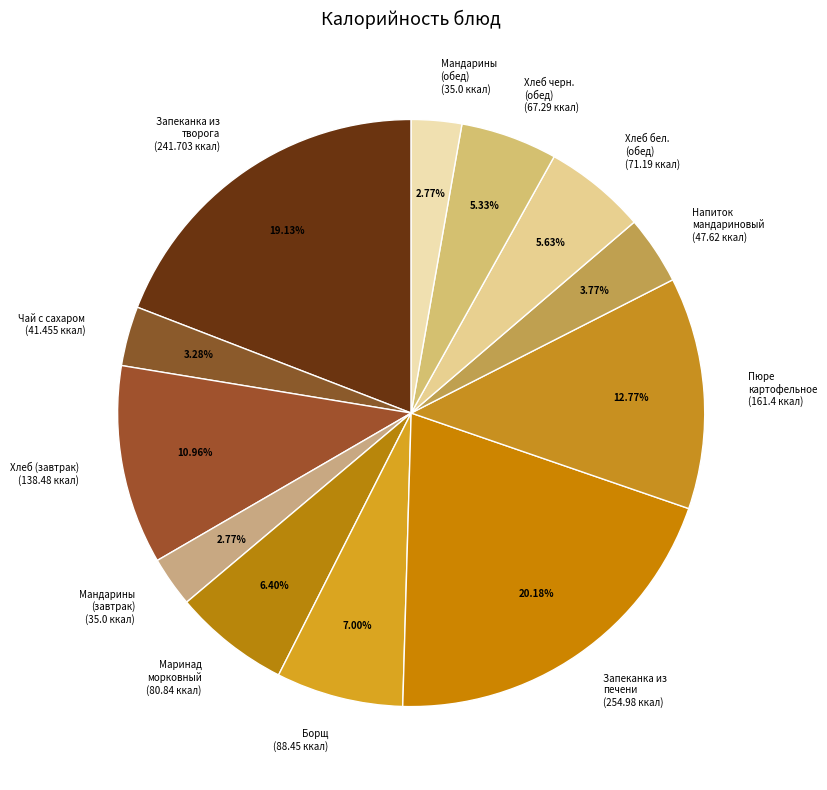

Which has a higher value, Мандарины (обед) (35.0 ккал) or Маринад морковный (80.84 ккал)?

Маринад морковный (80.84 ккал)